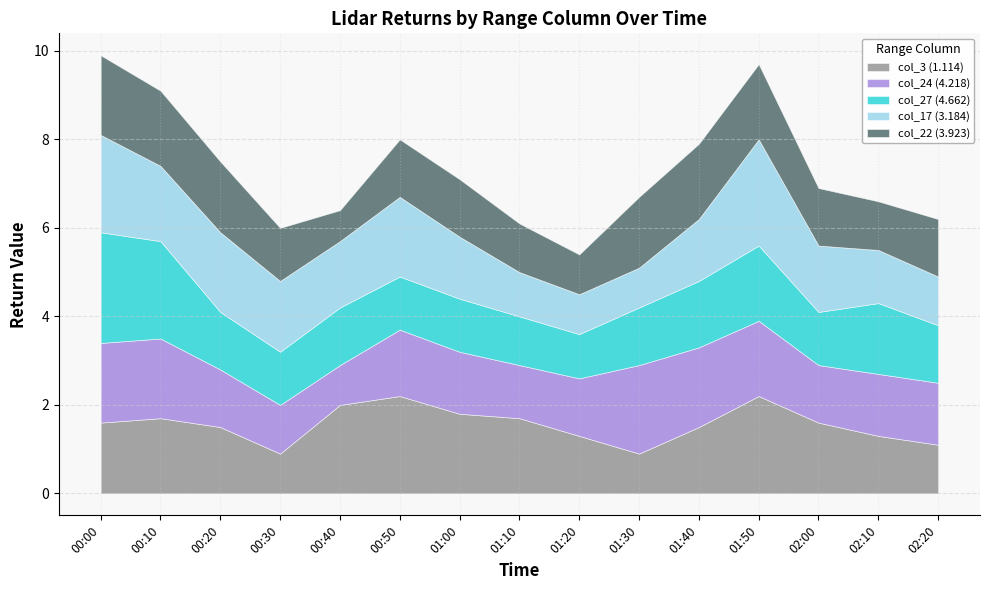

What is the label of the 5th point from the right?

01:40